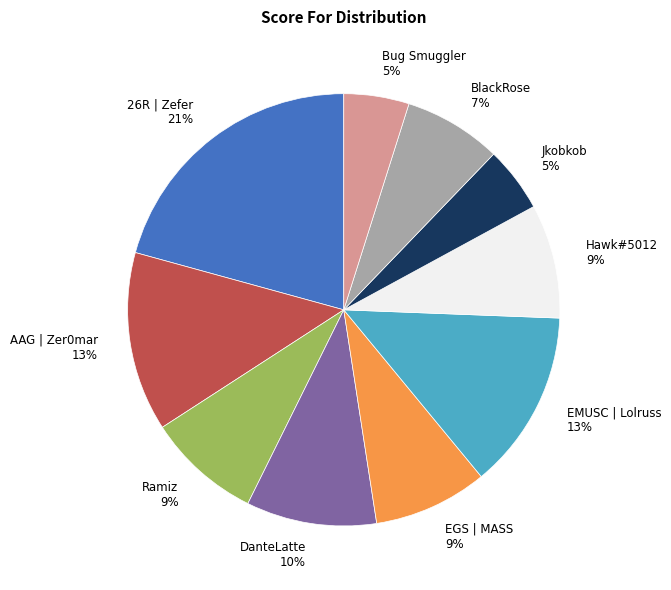

What percentage is the Hawk#5012 9% slice, to the nearest percent?

9%